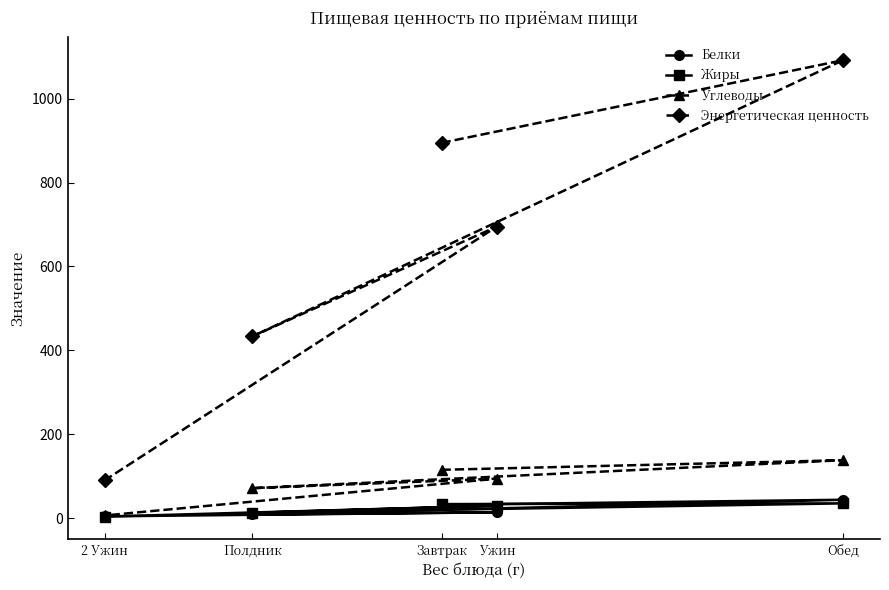

What is the minimum value for Жиры?

4.5